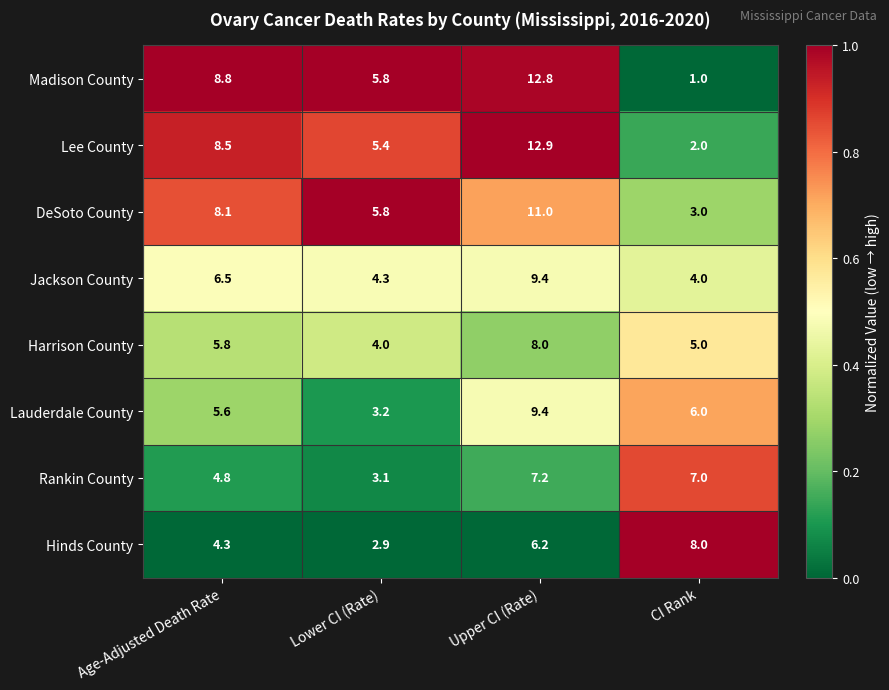

What is the approximate value of Lauderdale County at Age-Adjusted Death Rate?

5.6